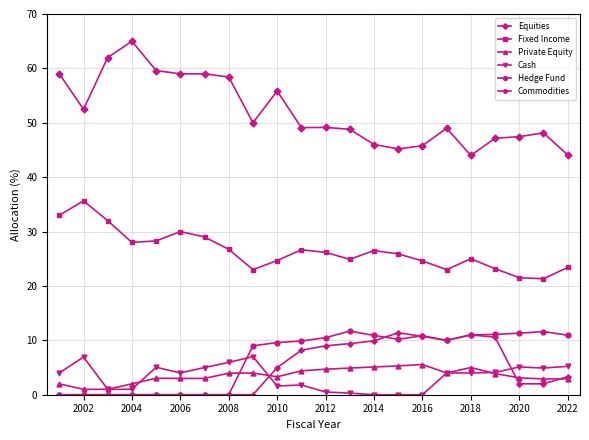

Count the number of categories in the chart.

22